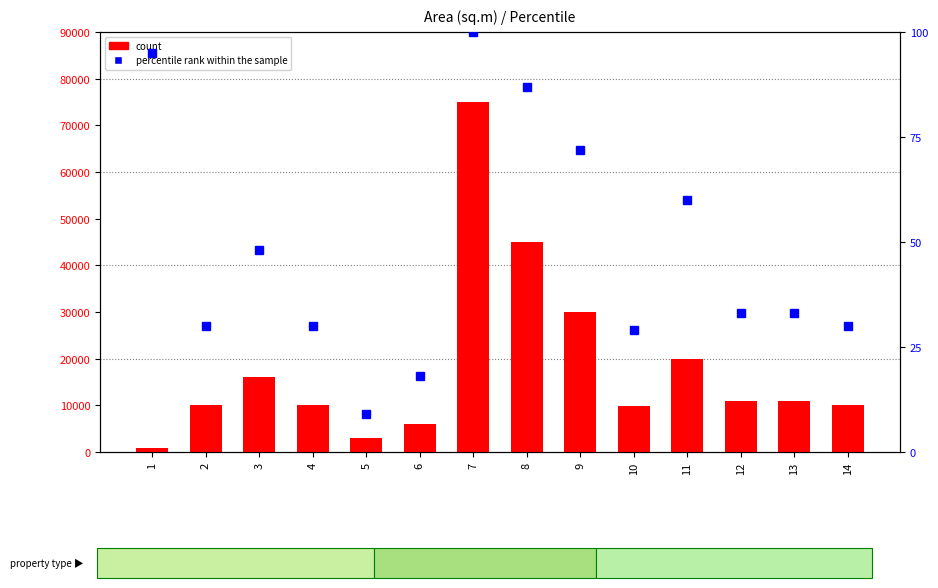

Reading right to left, what are all the values shown in this chart?

count: 14=10000.0	13=11000.0	12=11000.0	11=20000.0	10=9800.0	9=30000.0	8=45000.0	7=75000.0	6=6100.0	5=3000.0	4=10000.0	3=16000.0	2=10000.0	1=929.7
percentile rank within the sample: 14=30.0	13=33.0	12=33.0	11=60.0	10=29.0	9=72.0	8=87.0	7=100.0	6=18.0	5=9.0	4=30.0	3=48.0	2=30.0	1=95.0